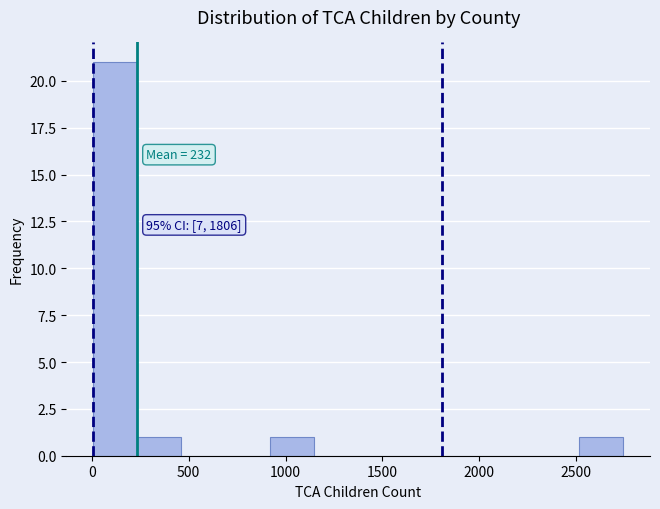

Which range on the x-axis has the tallest bar?

0 to 250